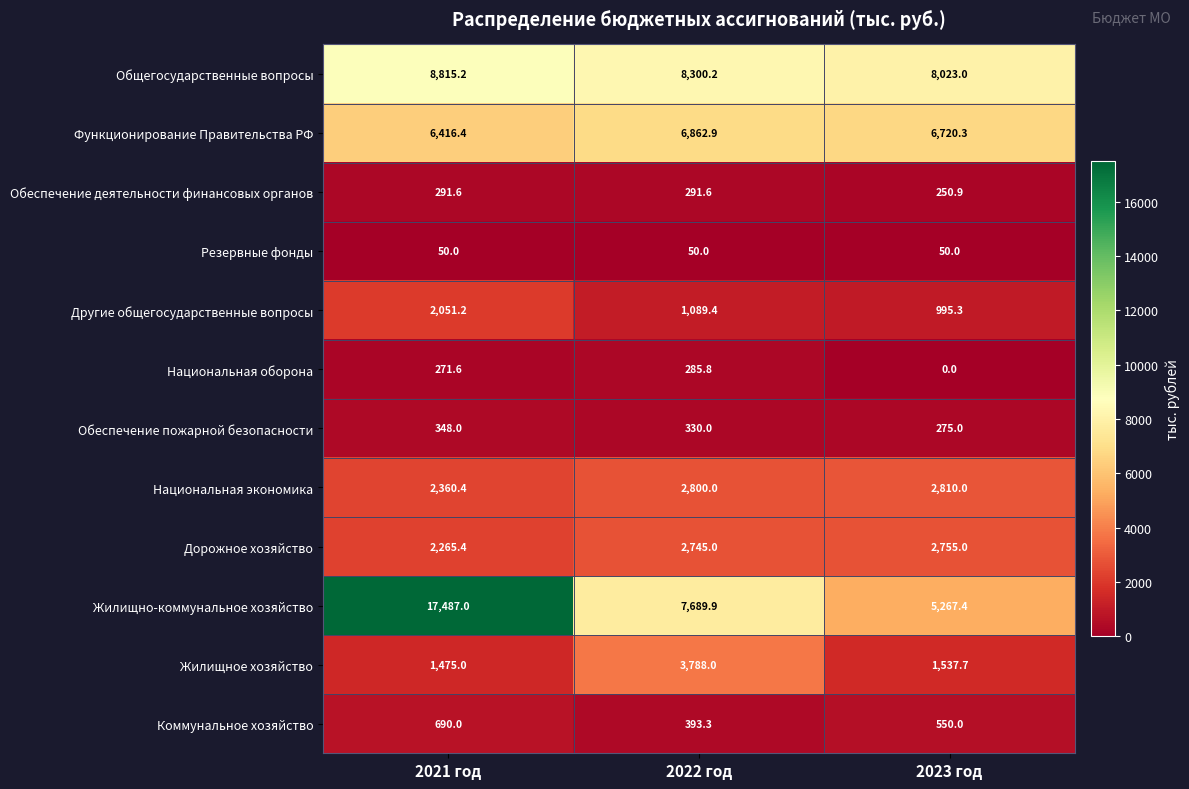

At which label is Обеспечение пожарной безопасности closest to 311?

2022 год